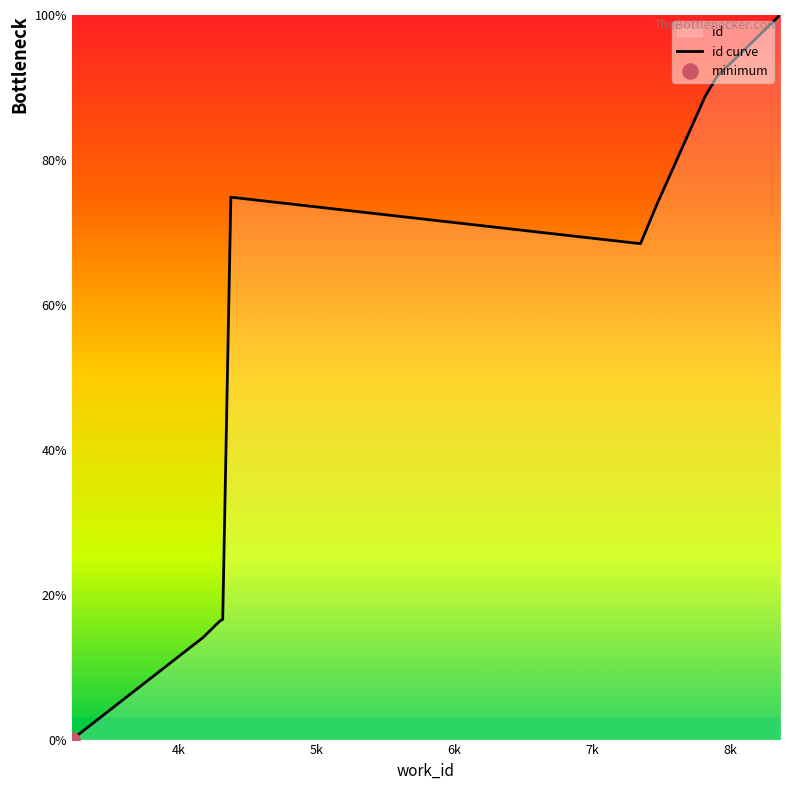

What is the maximum value shown in the chart?

100.0